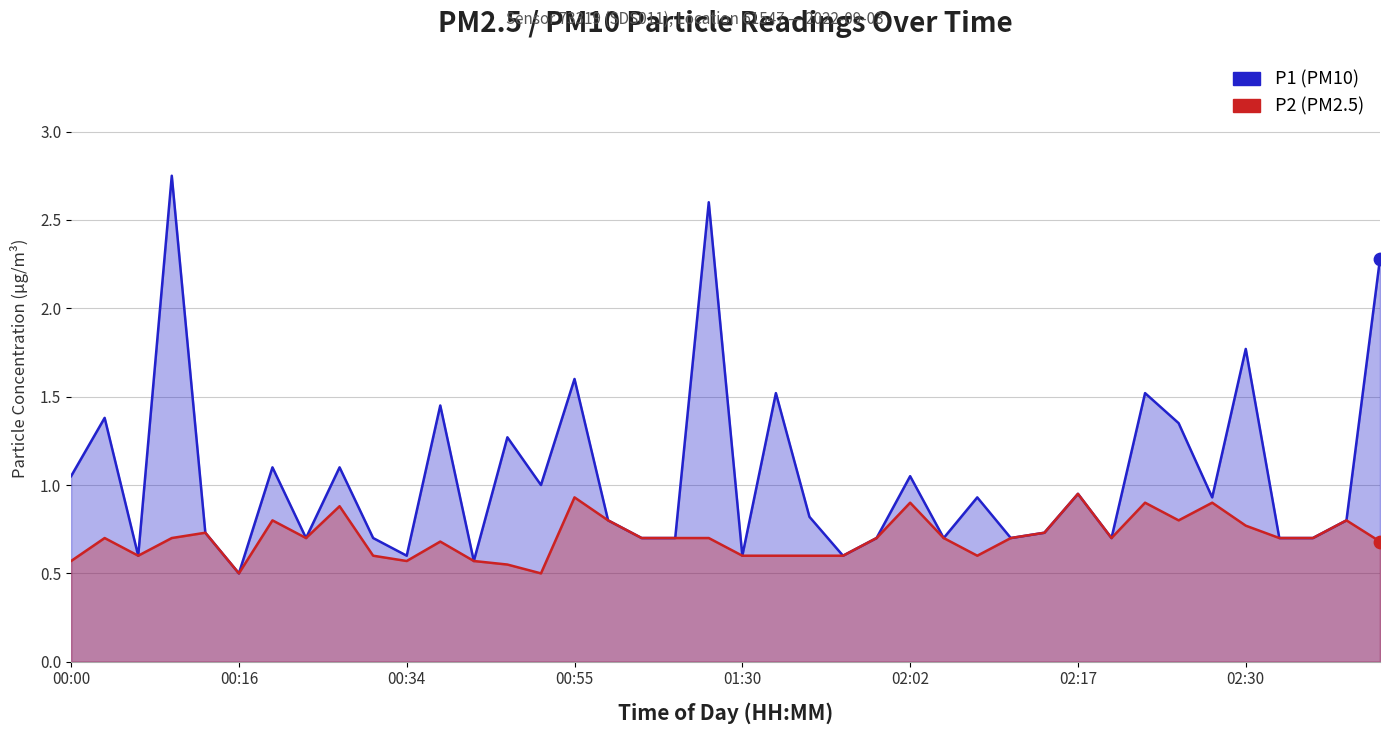

What is the total value across all series at 24?

1.4